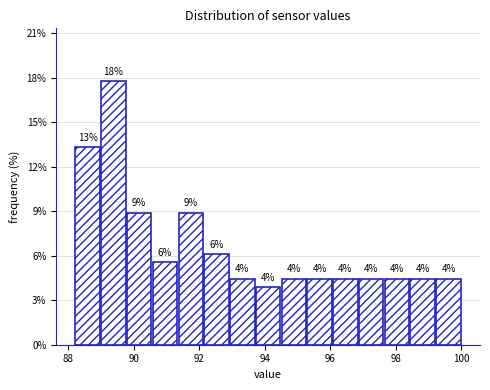

Around what value on the x-axis is the tallest bar? Give the approximate position of its centre, as read against the axis.

89.4